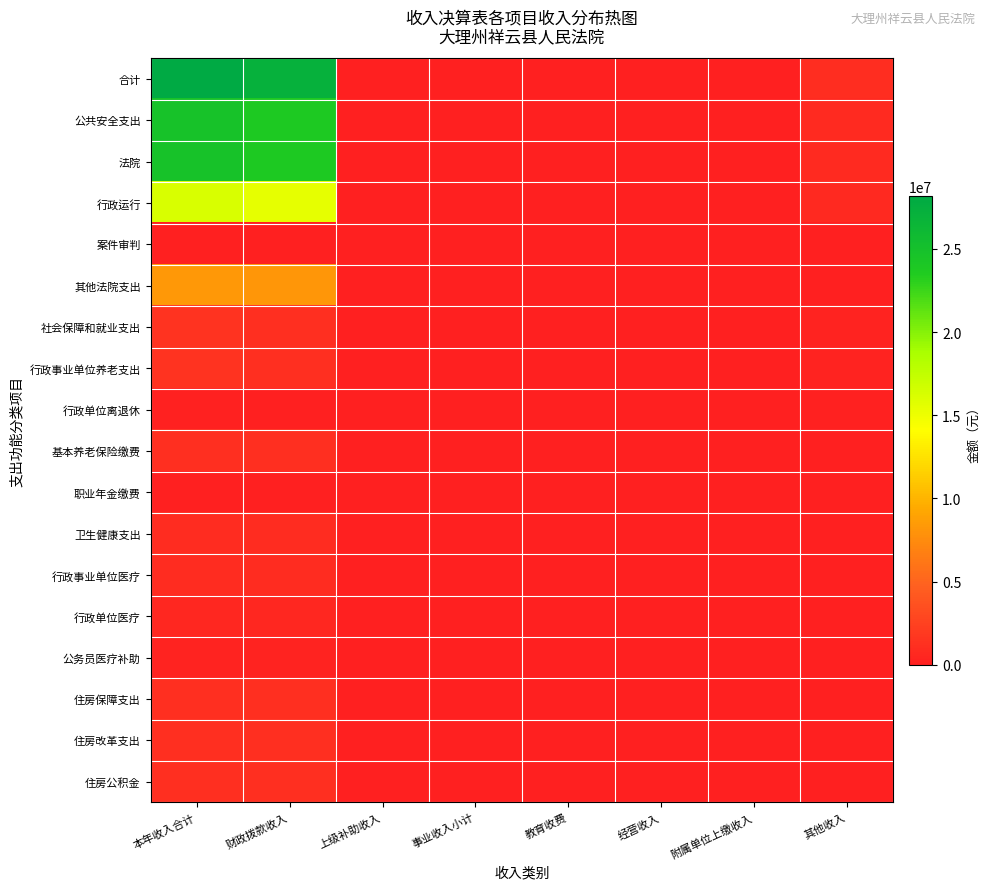

Reading left to right, transcribe all the data shown in this chart.

合计: 本年收入合计=28191426.0	财政拨款收入=27110467.8	上级补助收入=0.0	事业收入小计=0.0	教育收费=0.0	经营收入=0.0	附属单位上缴收入=0.0	其他收入=1080958.2
公共安全支出: 本年收入合计=24693134.8	财政拨款收入=23855134.8	上级补助收入=0.0	事业收入小计=0.0	教育收费=0.0	经营收入=0.0	附属单位上缴收入=0.0	其他收入=838000.0
法院: 本年收入合计=24693134.8	财政拨款收入=23855134.8	上级补助收入=0.0	事业收入小计=0.0	教育收费=0.0	经营收入=0.0	附属单位上缴收入=0.0	其他收入=838000.0
行政运行: 本年收入合计=16242877.8	财政拨款收入=15504877.8	上级补助收入=0.0	事业收入小计=0.0	教育收费=0.0	经营收入=0.0	附属单位上缴收入=0.0	其他收入=738000.0
案件审判: 本年收入合计=100000.0	财政拨款收入=100000.0	上级补助收入=0.0	事业收入小计=0.0	教育收费=0.0	经营收入=0.0	附属单位上缴收入=0.0	其他收入=0.0
其他法院支出: 本年收入合计=8350257.1	财政拨款收入=8250257.1	上级补助收入=0.0	事业收入小计=0.0	教育收费=0.0	经营收入=0.0	附属单位上缴收入=0.0	其他收入=100000.0
社会保障和就业支出: 本年收入合计=1434182.0	财政拨款收入=1191223.8	上级补助收入=0.0	事业收入小计=0.0	教育收费=0.0	经营收入=0.0	附属单位上缴收入=0.0	其他收入=242958.2
行政事业单位养老支出: 本年收入合计=1434182.0	财政拨款收入=1191223.8	上级补助收入=0.0	事业收入小计=0.0	教育收费=0.0	经营收入=0.0	附属单位上缴收入=0.0	其他收入=242958.2
行政单位离退休: 本年收入合计=219889.2	财政拨款收入=0.0	上级补助收入=0.0	事业收入小计=0.0	教育收费=0.0	经营收入=0.0	附属单位上缴收入=0.0	其他收入=219889.2
基本养老保险缴费: 本年收入合计=1191223.8	财政拨款收入=1191223.8	上级补助收入=0.0	事业收入小计=0.0	教育收费=0.0	经营收入=0.0	附属单位上缴收入=0.0	其他收入=0.0
职业年金缴费: 本年收入合计=23069.0	财政拨款收入=0.0	上级补助收入=0.0	事业收入小计=0.0	教育收费=0.0	经营收入=0.0	附属单位上缴收入=0.0	其他收入=23069.0
卫生健康支出: 本年收入合计=910757.2	财政拨款收入=910757.2	上级补助收入=0.0	事业收入小计=0.0	教育收费=0.0	经营收入=0.0	附属单位上缴收入=0.0	其他收入=0.0
行政事业单位医疗: 本年收入合计=910757.2	财政拨款收入=910757.2	上级补助收入=0.0	事业收入小计=0.0	教育收费=0.0	经营收入=0.0	附属单位上缴收入=0.0	其他收入=0.0
行政单位医疗: 本年收入合计=618117.4	财政拨款收入=618117.4	上级补助收入=0.0	事业收入小计=0.0	教育收费=0.0	经营收入=0.0	附属单位上缴收入=0.0	其他收入=0.0
公务员医疗补助: 本年收入合计=292639.8	财政拨款收入=292639.8	上级补助收入=0.0	事业收入小计=0.0	教育收费=0.0	经营收入=0.0	附属单位上缴收入=0.0	其他收入=0.0
住房保障支出: 本年收入合计=1153352.0	财政拨款收入=1153352.0	上级补助收入=0.0	事业收入小计=0.0	教育收费=0.0	经营收入=0.0	附属单位上缴收入=0.0	其他收入=0.0
住房改革支出: 本年收入合计=1153352.0	财政拨款收入=1153352.0	上级补助收入=0.0	事业收入小计=0.0	教育收费=0.0	经营收入=0.0	附属单位上缴收入=0.0	其他收入=0.0
住房公积金: 本年收入合计=1153352.0	财政拨款收入=1153352.0	上级补助收入=0.0	事业收入小计=0.0	教育收费=0.0	经营收入=0.0	附属单位上缴收入=0.0	其他收入=0.0